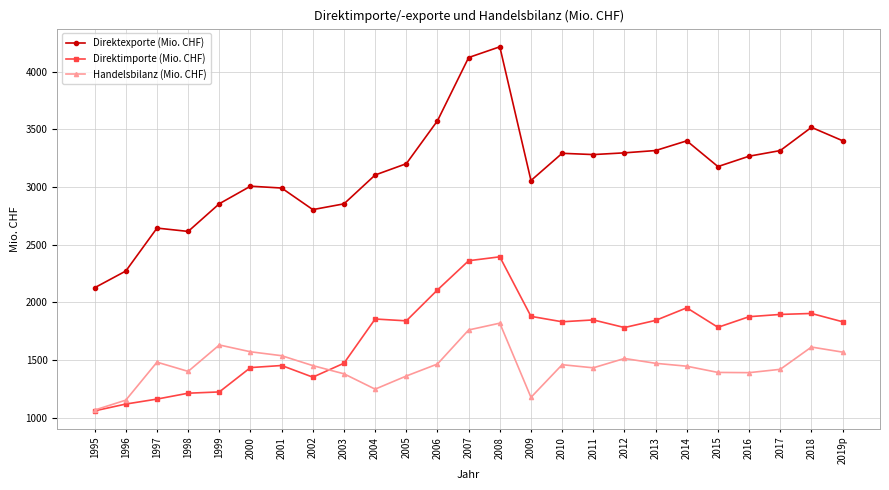

At 2015, list the series in order from smallest to largest.

Handelsbilanz (Mio. CHF), Direktimporte (Mio. CHF), Direktexporte (Mio. CHF)